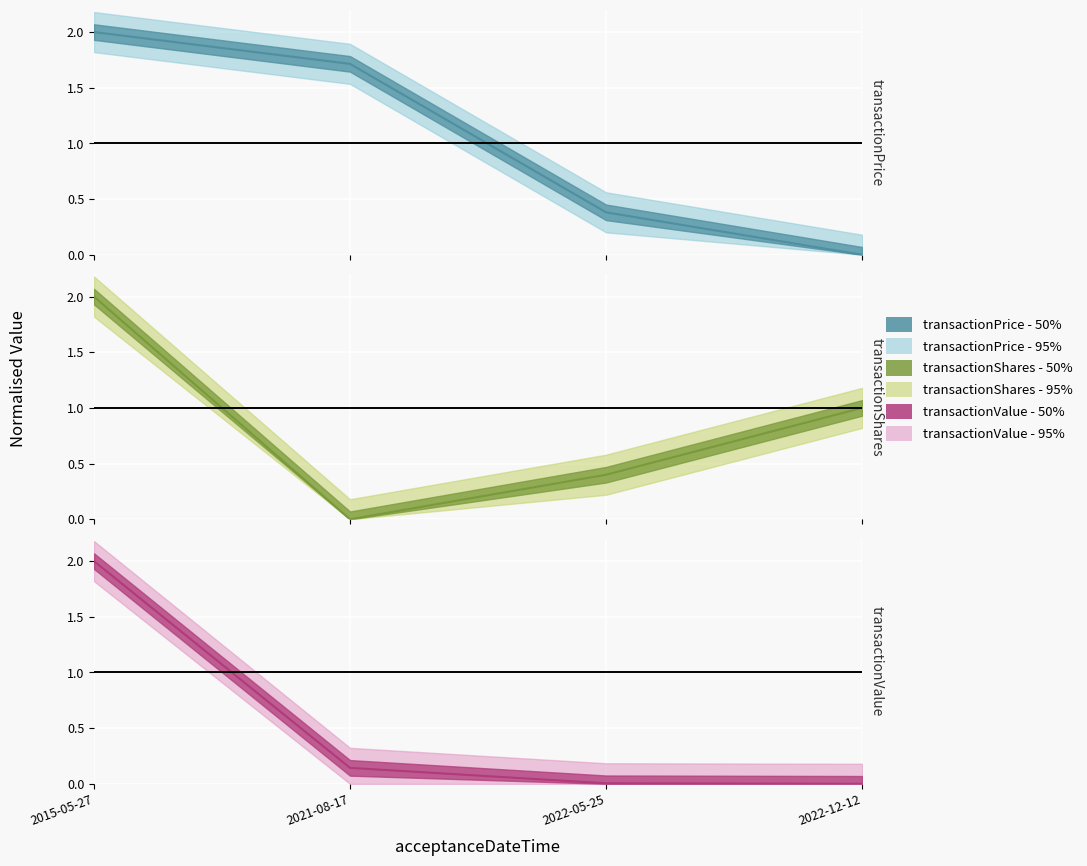

What is the average value of the transactionShares series?

0.8